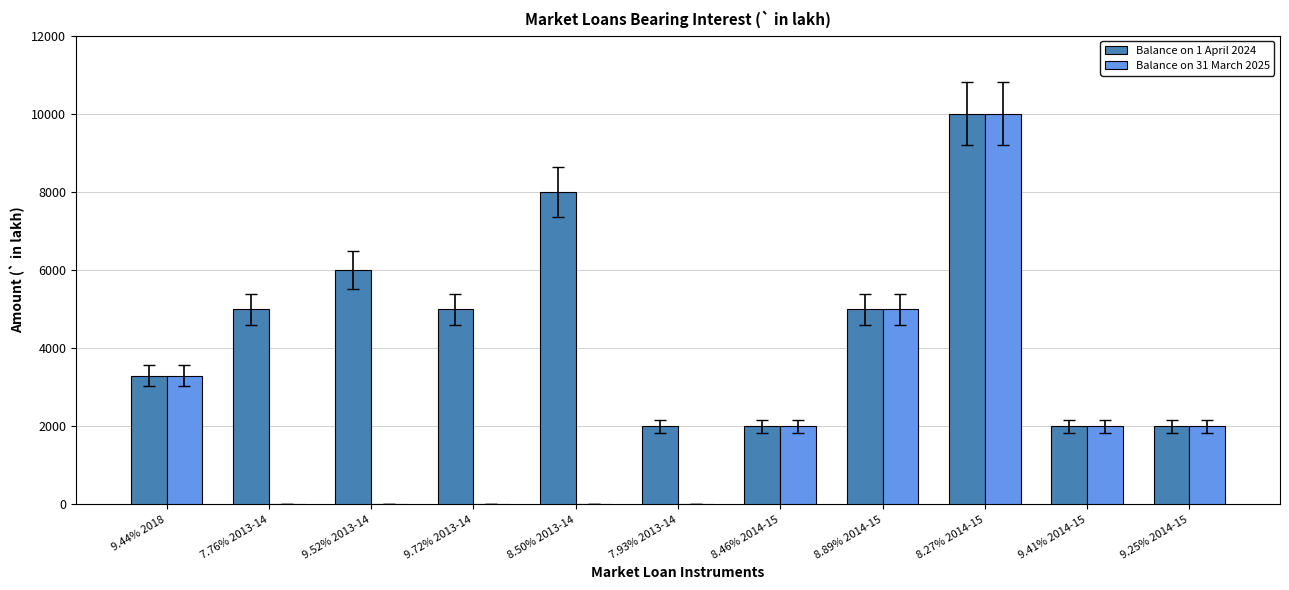

Between 9.72% 2013-14 and 9.25% 2014-15, which series saw the biggest shift?

Balance on 1 April 2024